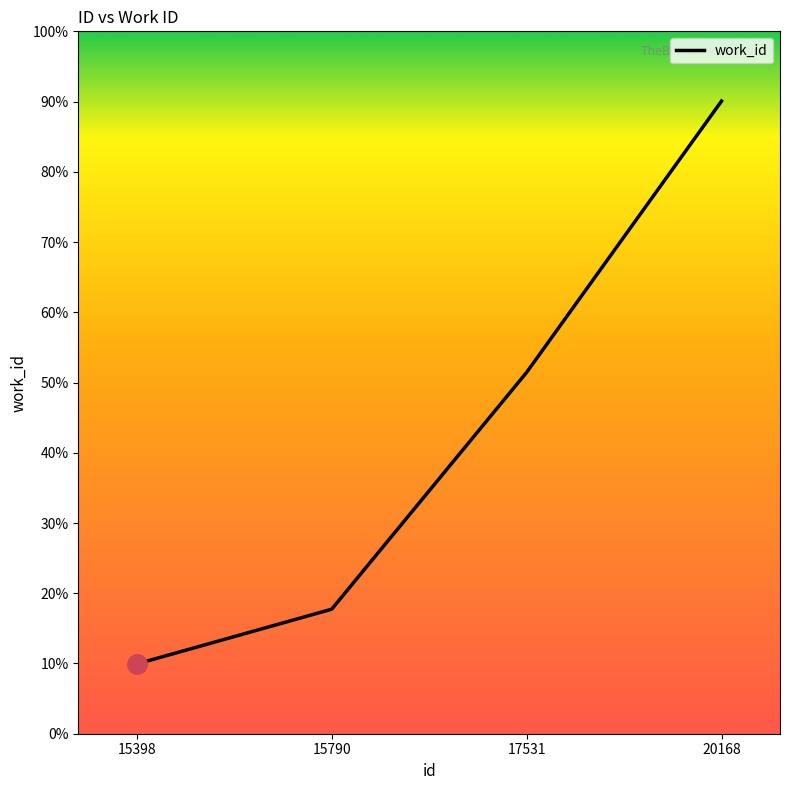

Where does the data first go above 6611?

20168